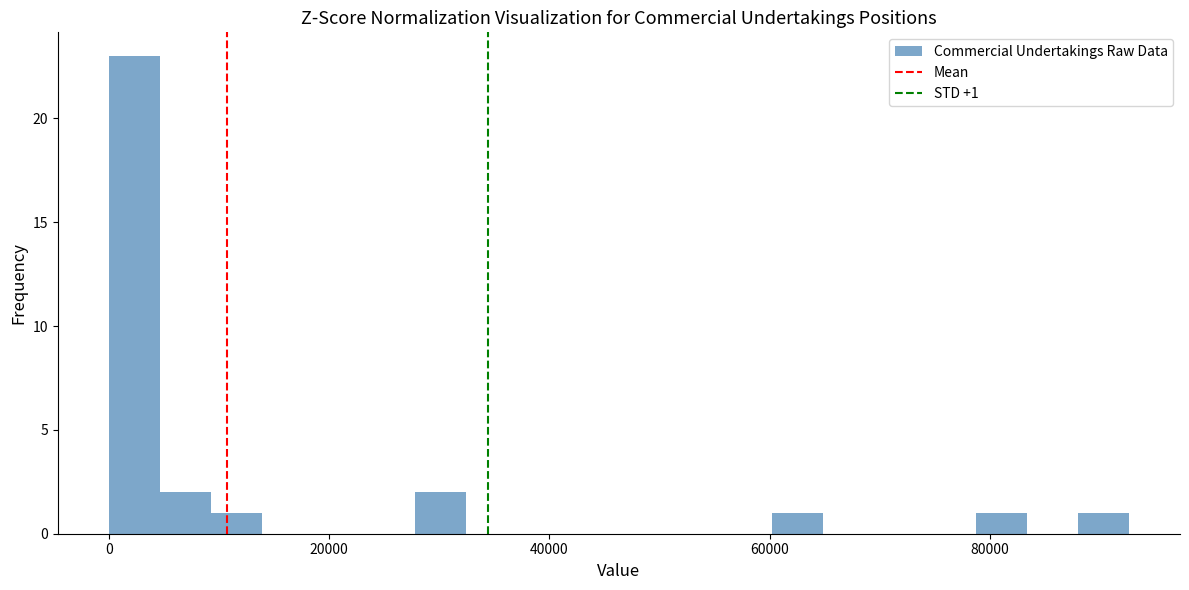

Read against the x-axis, roughly where is the centre of the tallest bar?

2000